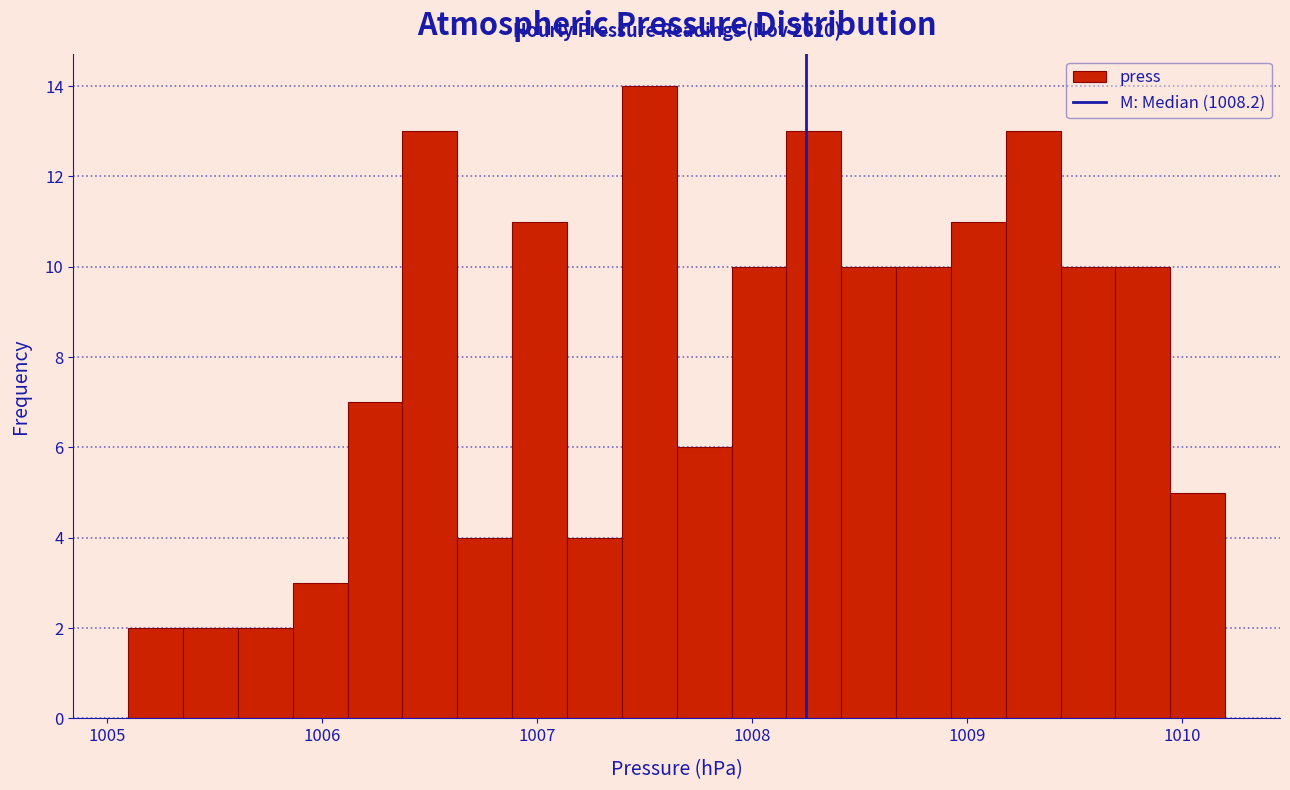

Read against the x-axis, roughly where is the centre of the tallest bar?

1007.5